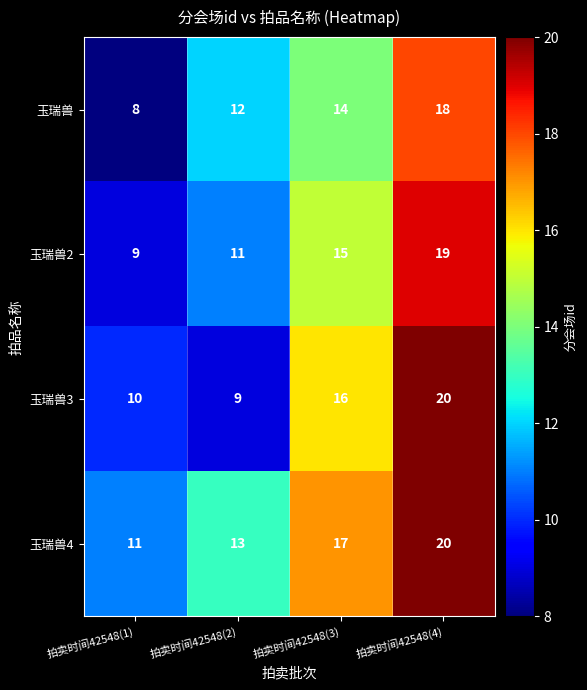

Which series has the widest spread of values?

玉瑞兽3